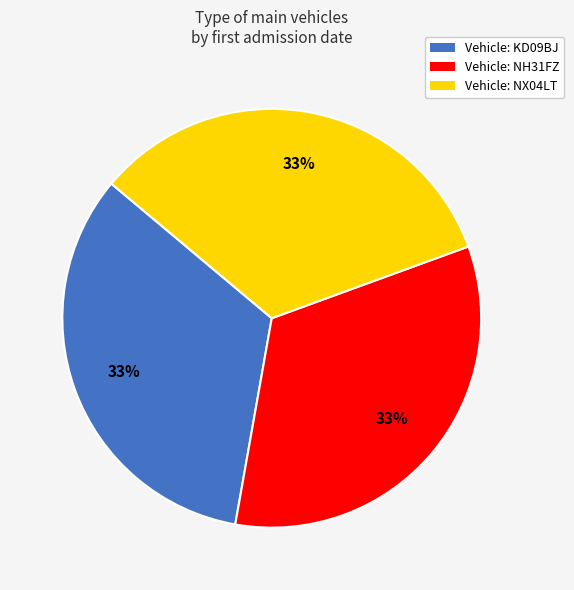

How many segments does this pie chart have?

3